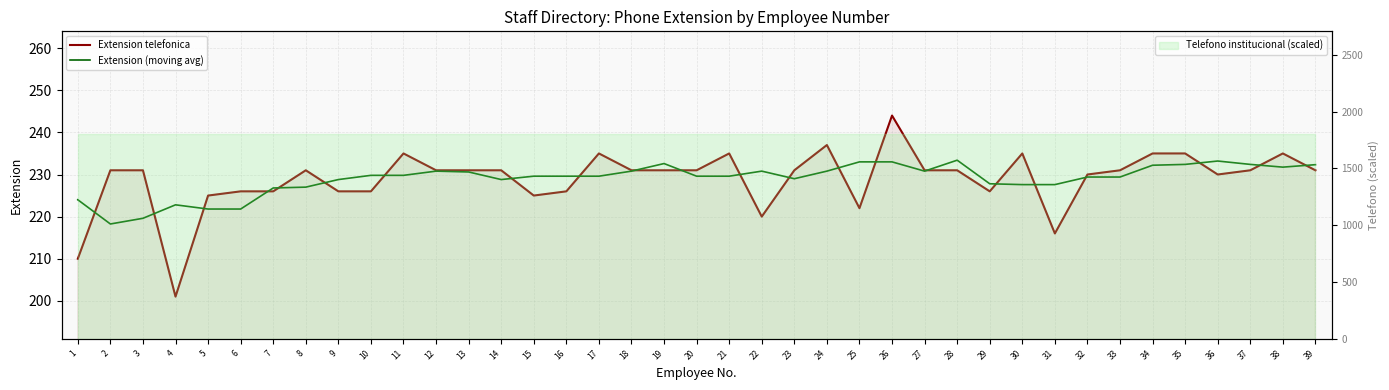

What is the highest value of the Extension (moving avg) series?

233.4